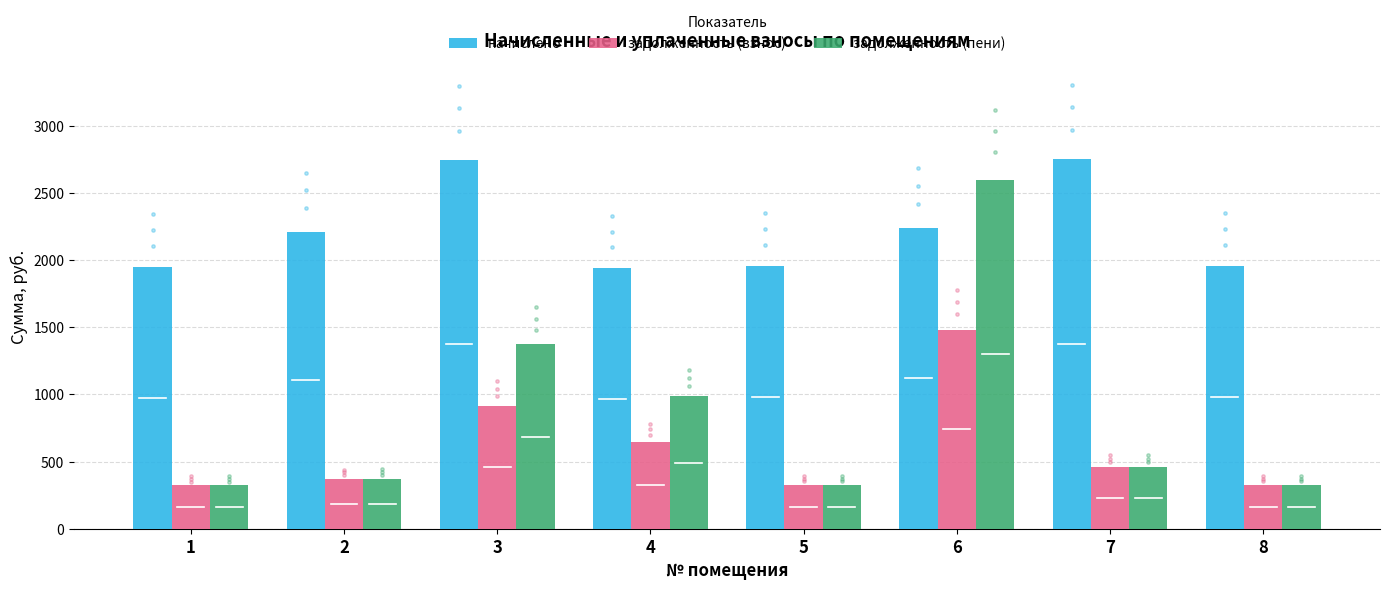

Which series has the widest spread of Y values?

задолженность (пени)